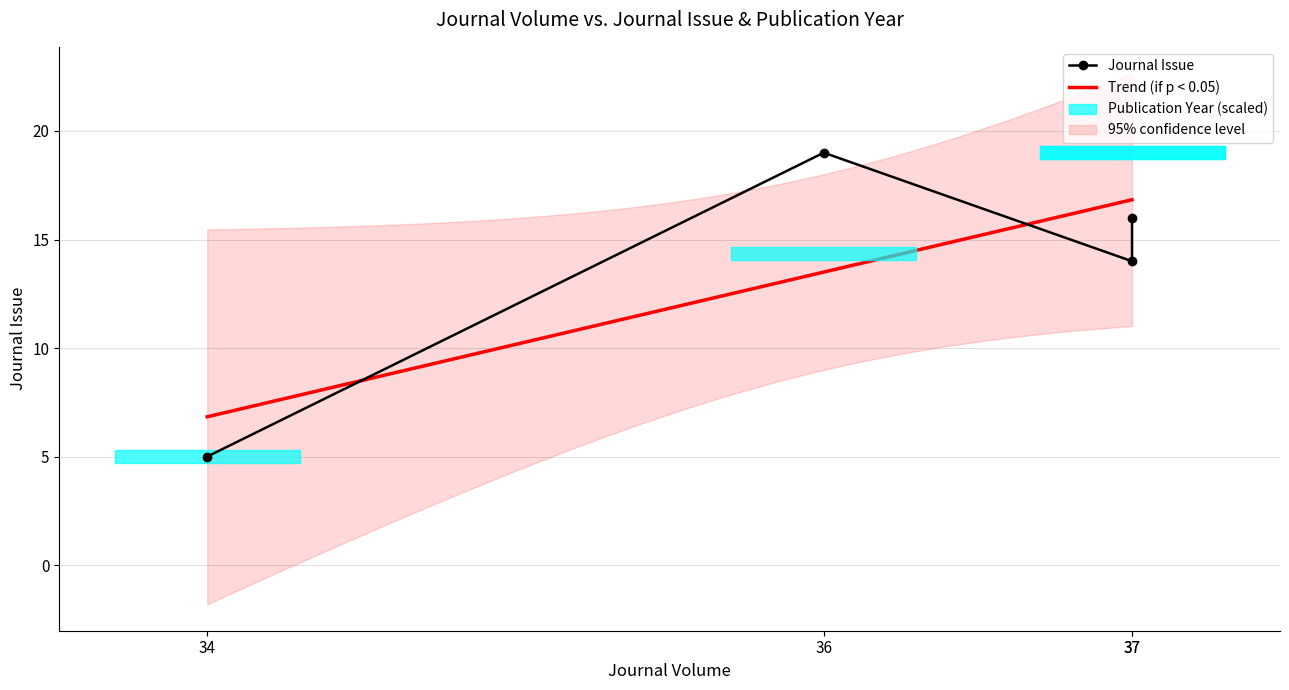

Rank the categories by value from lowest to highest.

34, 37, 37, 36